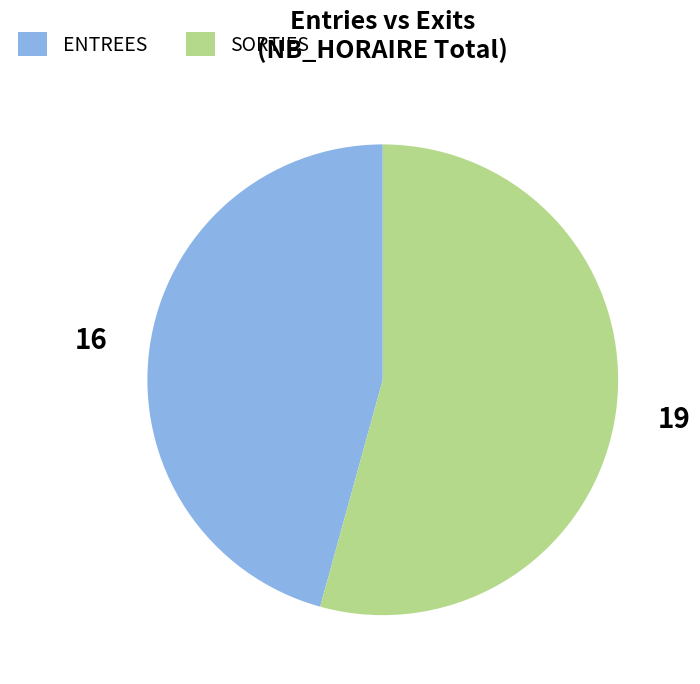

What is the ratio of the value at SORTIES to the value at ENTREES?

1.2